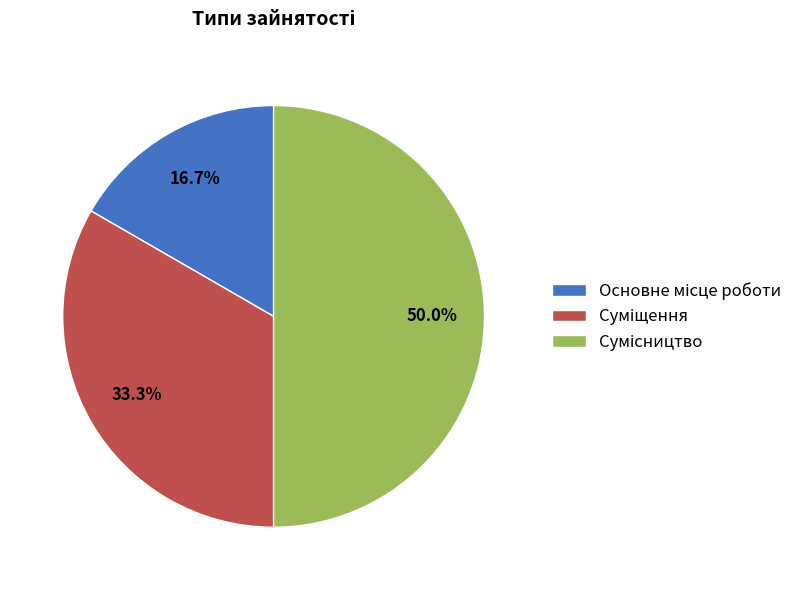

How many segments does this pie chart have?

3